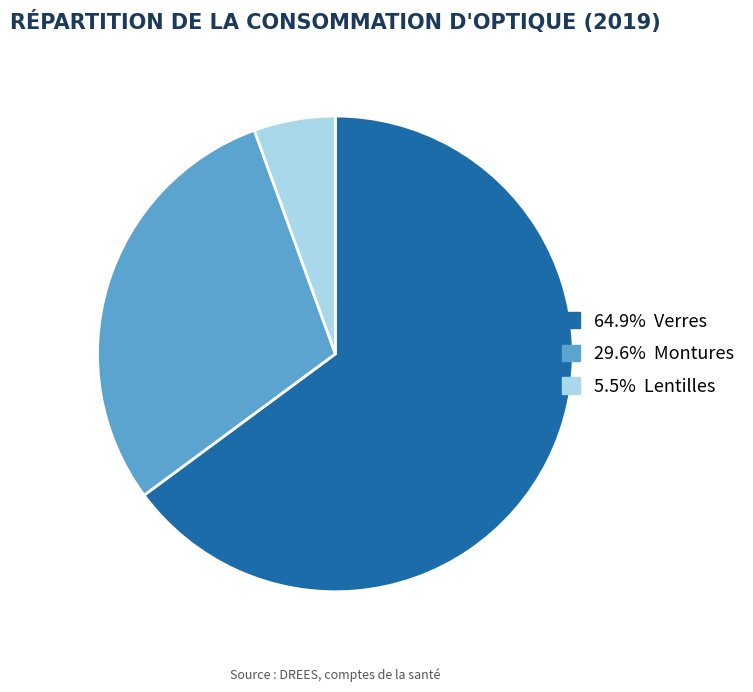

Does any single category account for the majority?

Yes